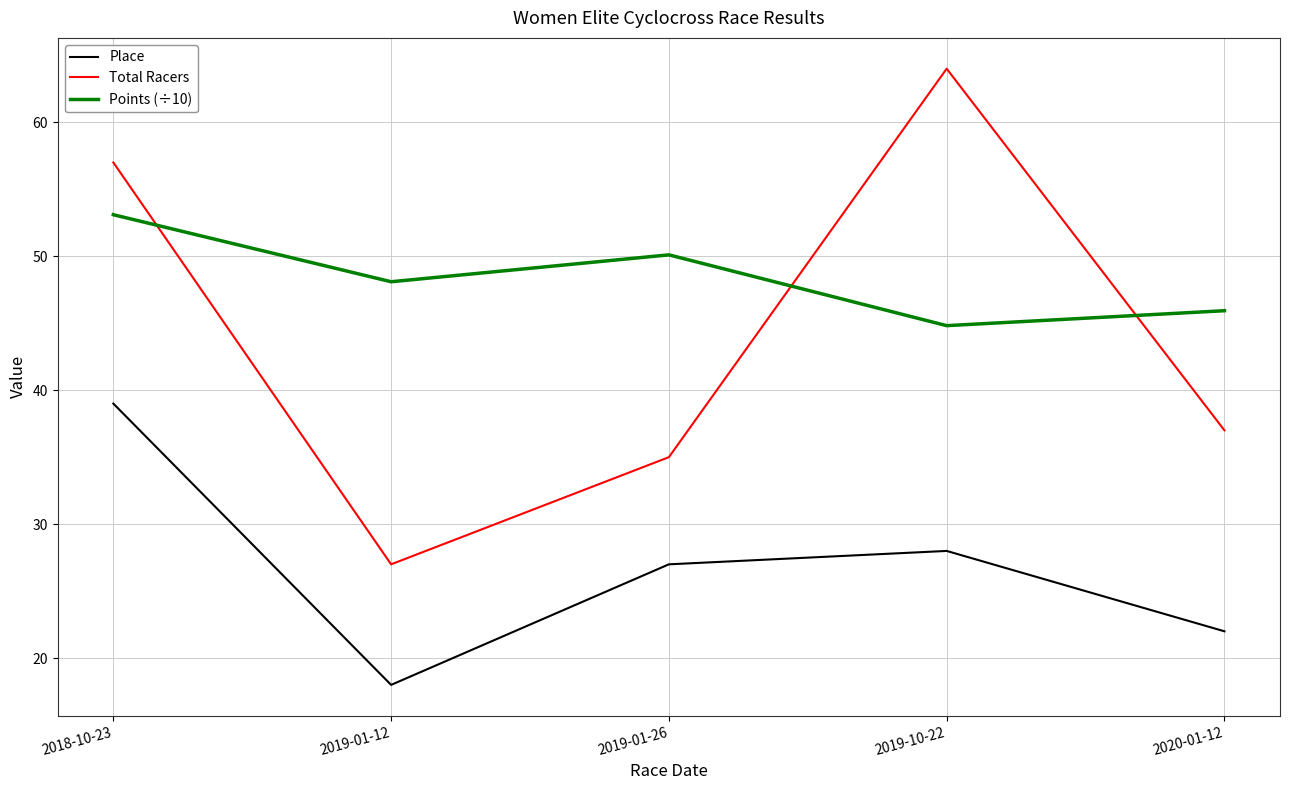

True or false: Total Racers has more than 2 interior local peaks.

False